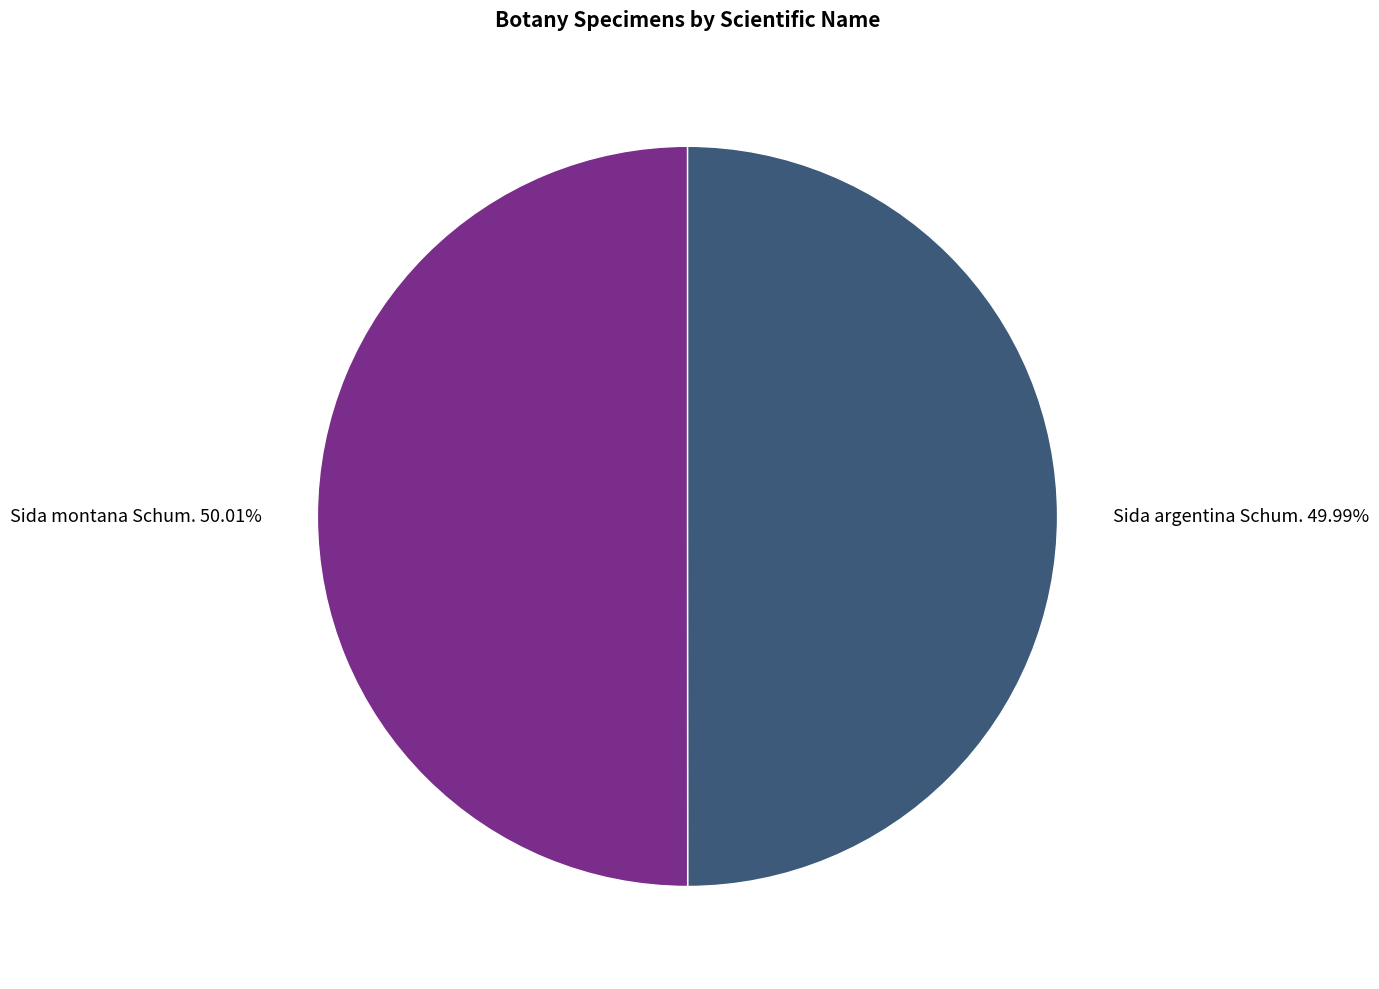

What is the ratio of the value at Sida montana Schum. to the value at Sida argentina Schum.?

1.0